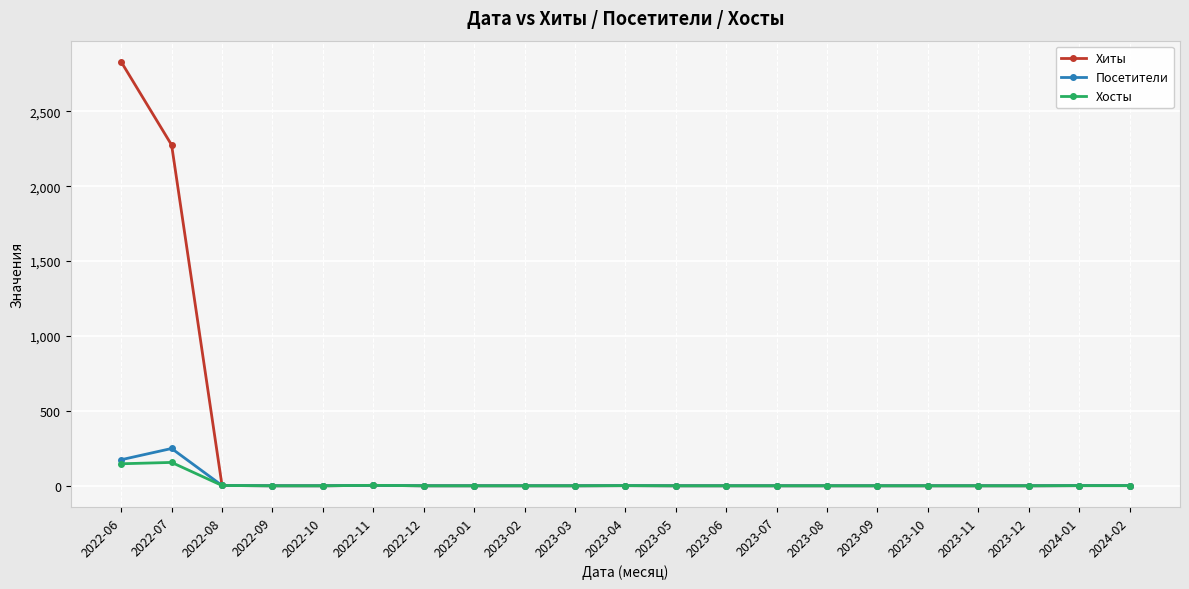

What is the label of the 17th point from the right?

2022-10